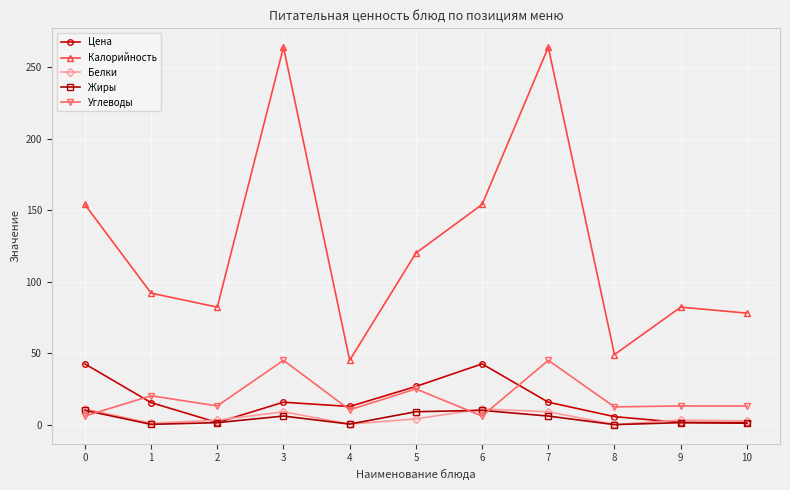

What is the lowest value of the Калорийность series?

45.0